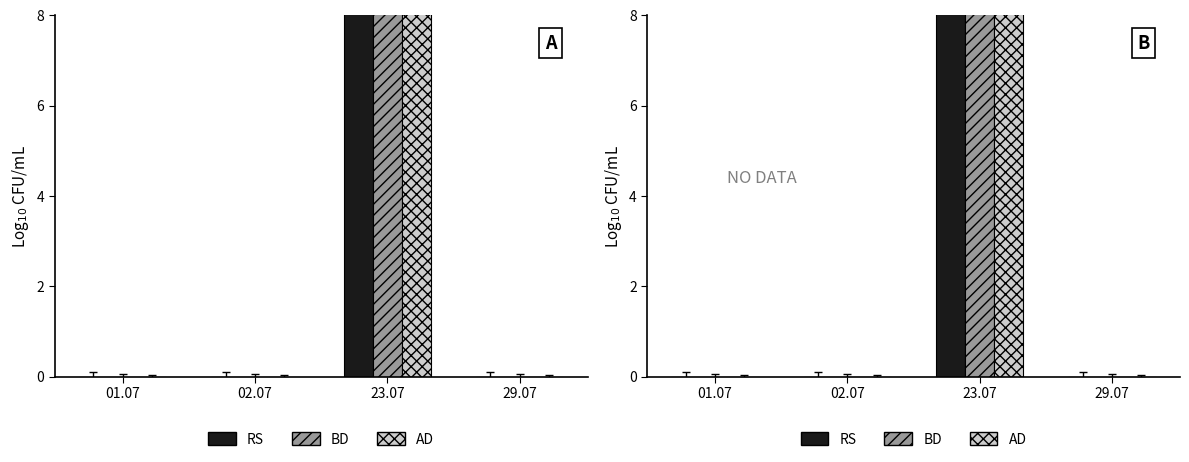

The value of BD at 01.07 is 0. True or false?

True